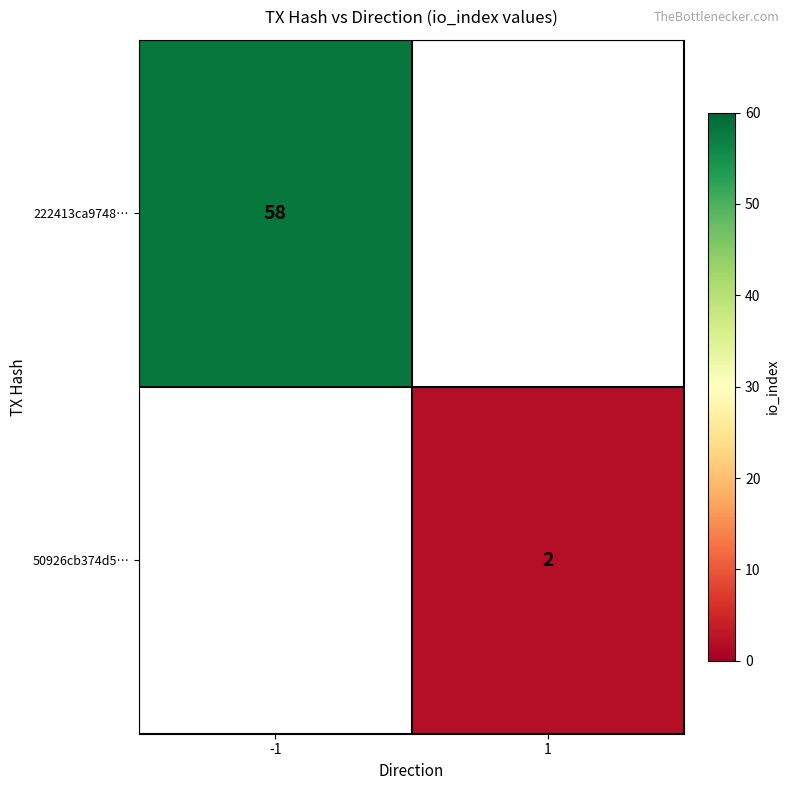

Is it true that 50926cb374d5… equals 4 at 1?

False